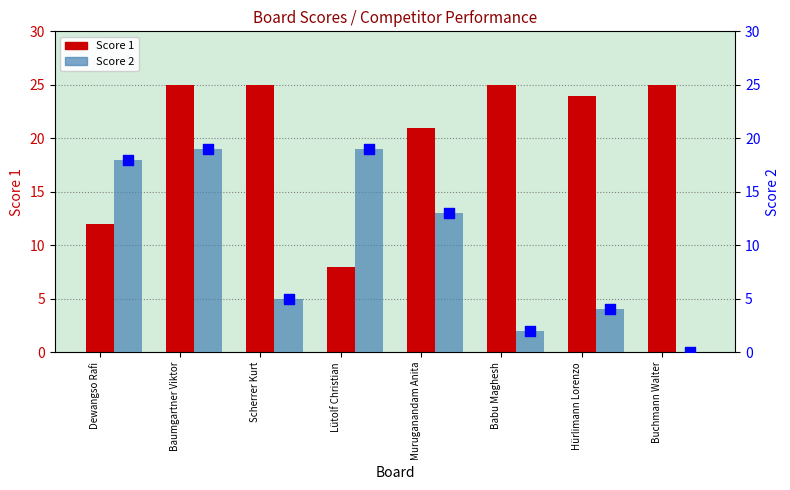

Is the value of Score 2 at Muruganandam Anita greater than the value of Score 1 at Baumgartner Viktor?

No